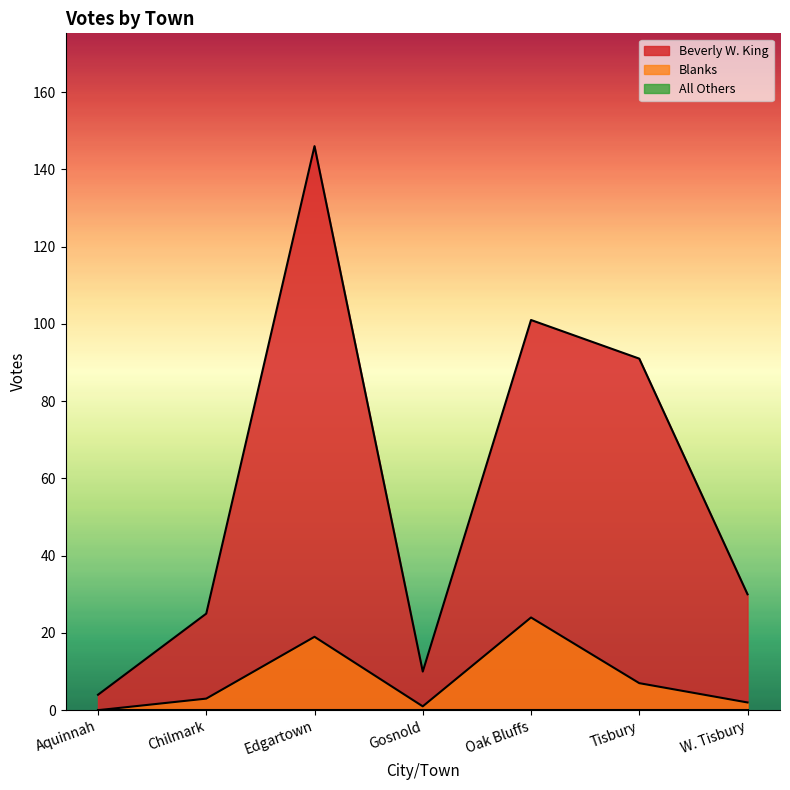

At which category is the sum across all series the highest?

Edgartown